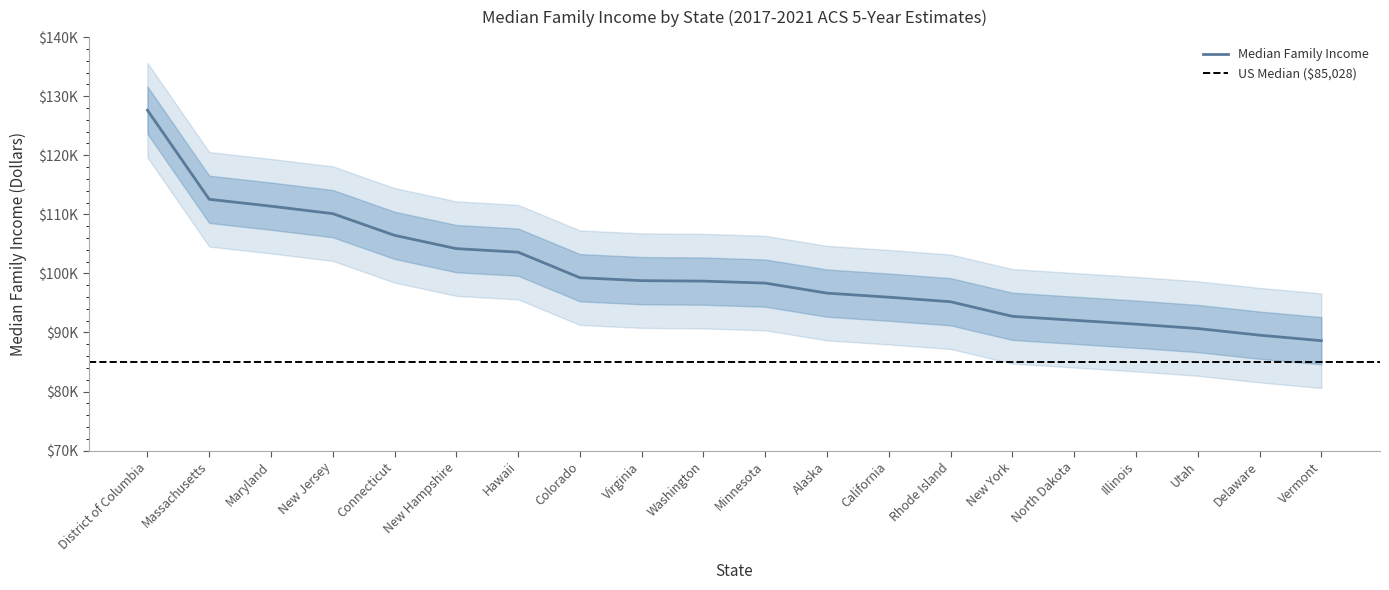

The chart shows a value of 68739 at Colorado. True or false?

False